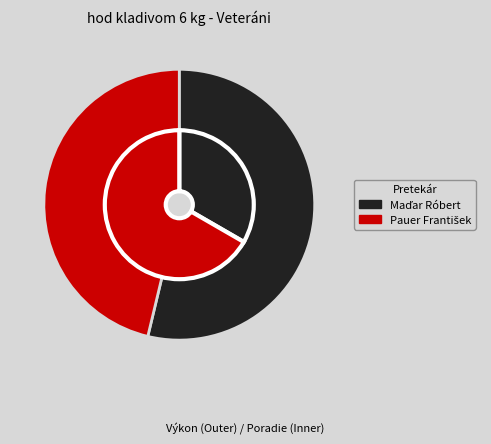

Which slice is the largest?

Maďar Róbert